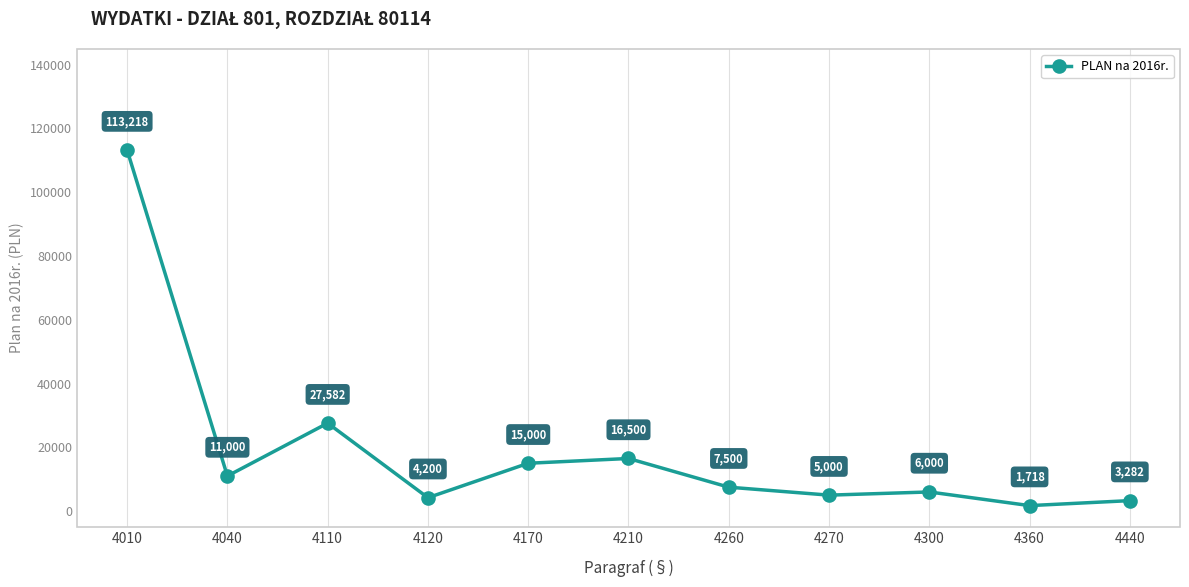

Does the chart have visible grid lines?

No